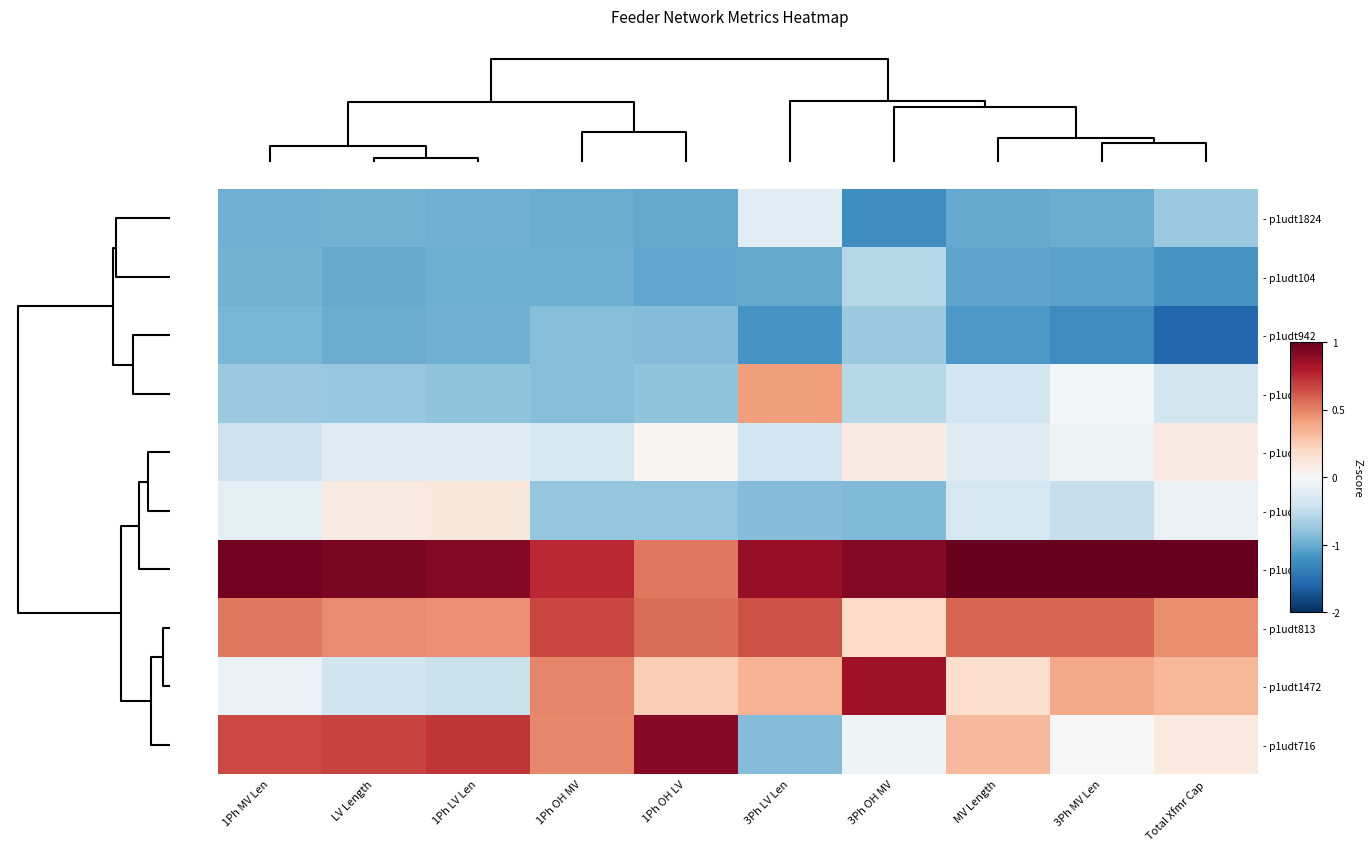

Which series has the largest total across all categories?

- p1udt1324